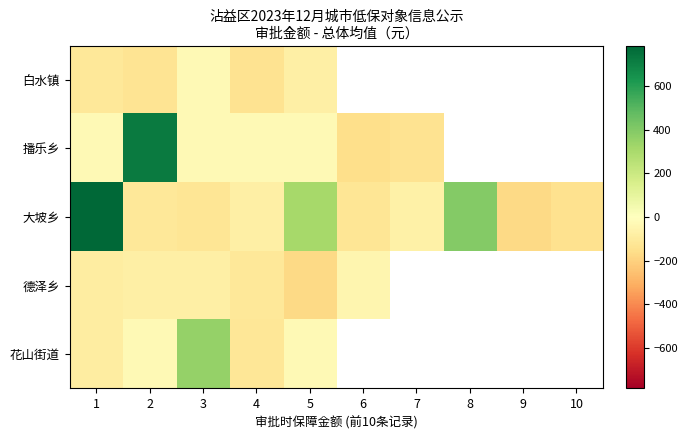

What is the difference between the maximum and minimum values in the 花山街道 series?

475.0